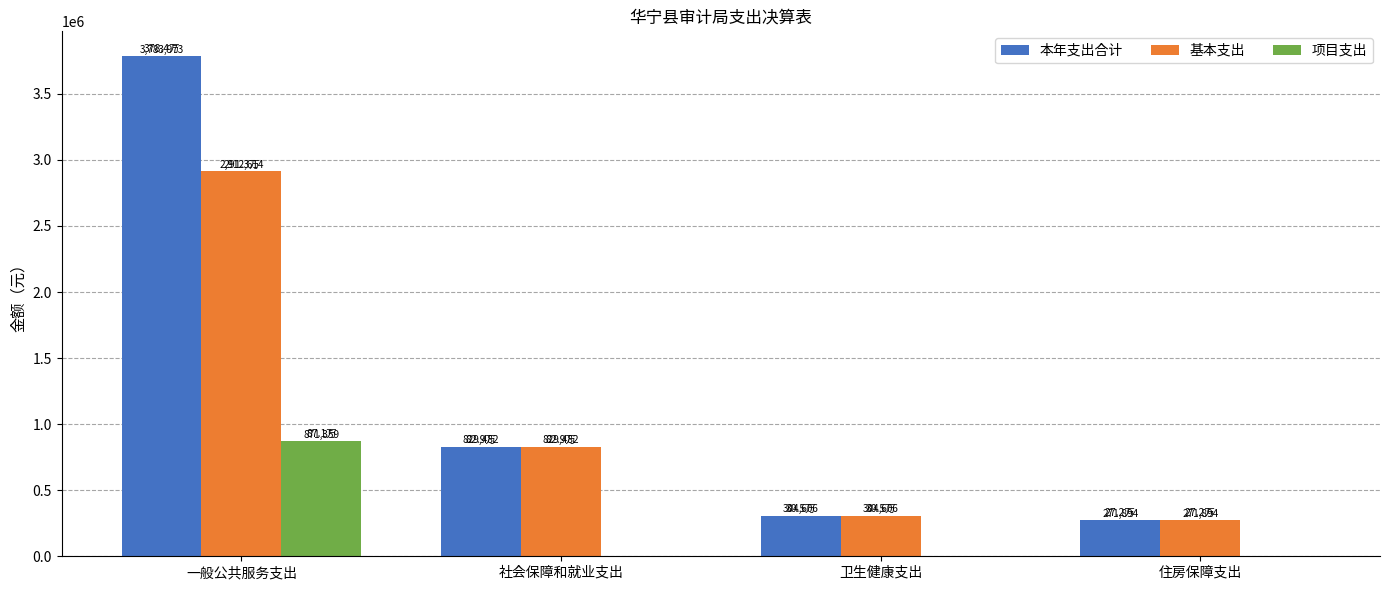

What is the sum of all 本年支出合计 values?

5189955.0